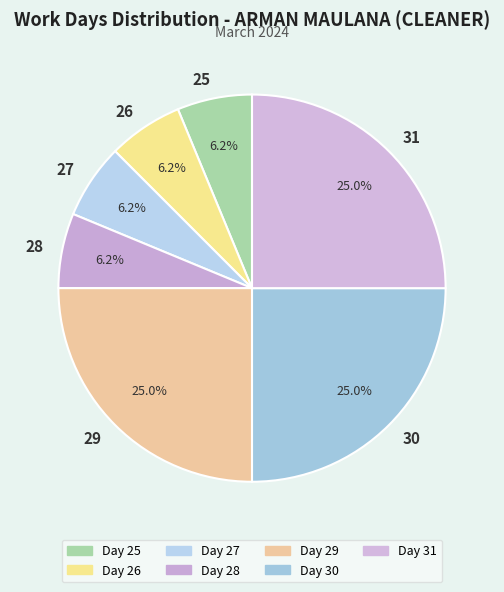

Between 25 and 29, which is larger?

29